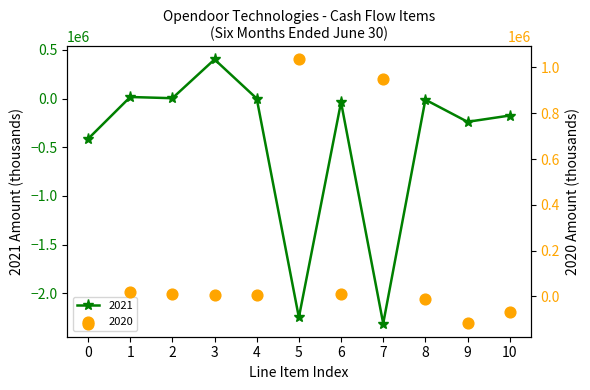

Which series has the largest Y range (max minus min)?

2021